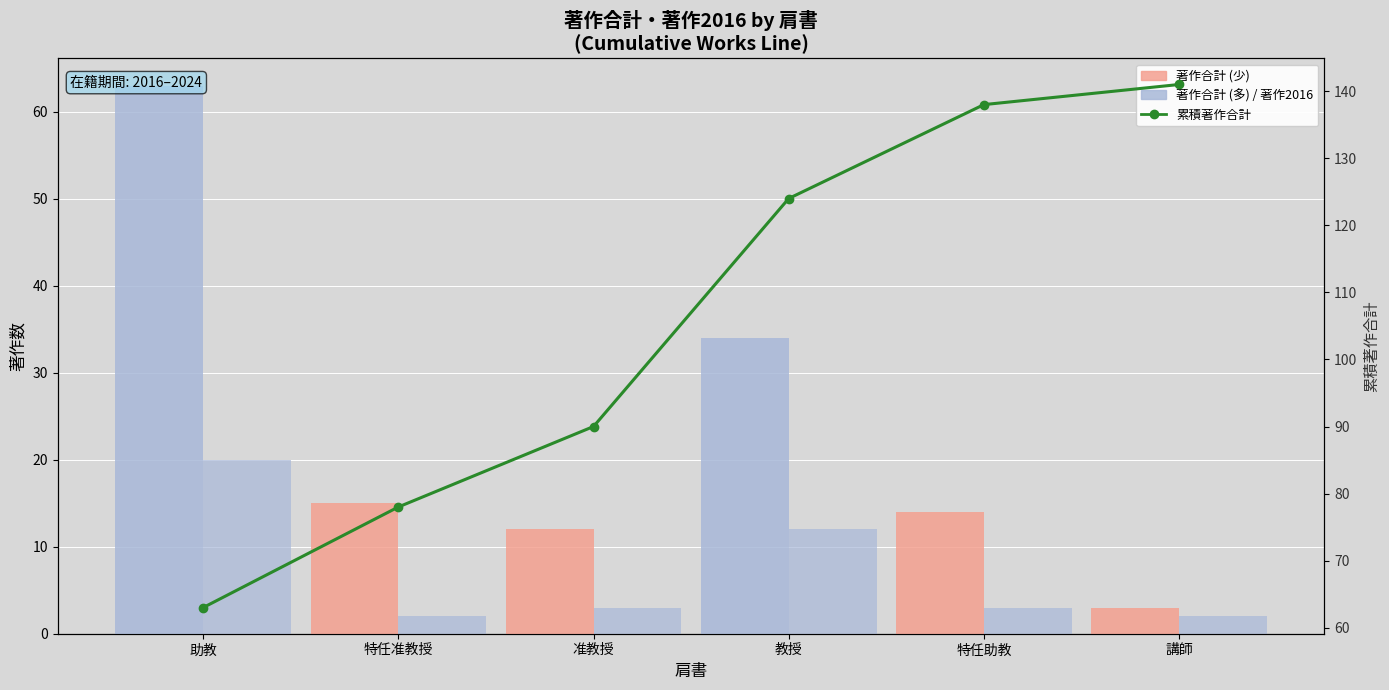

Reading left to right, list all the values displayed in this chart.

著作合計: 63	15	12	34	14	3
著作2016: 20	2	3	12	3	2
累積著作合計: 63	78	90	124	138	141